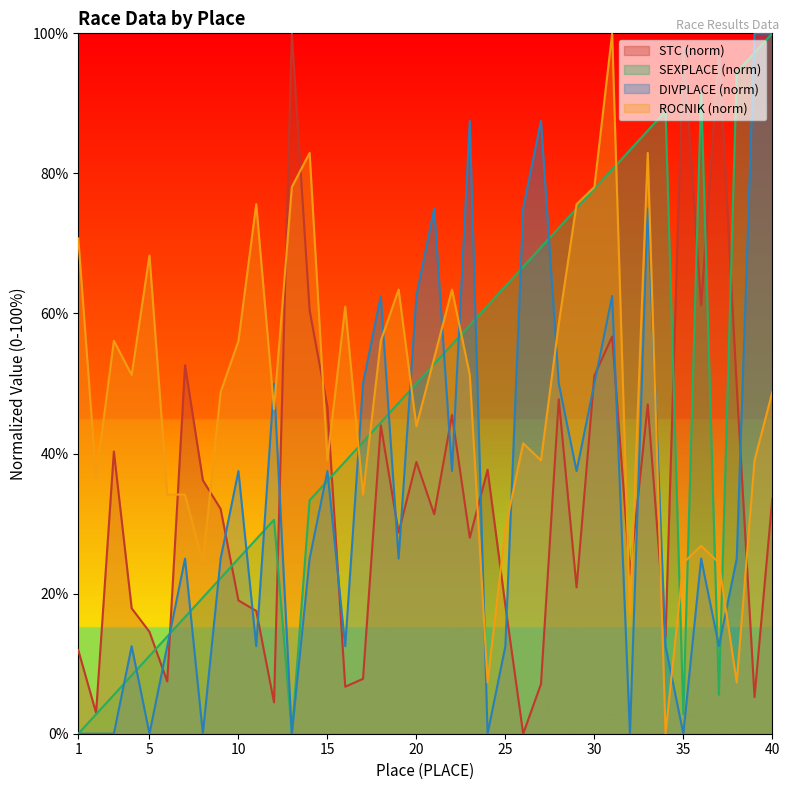

Does the chart display data point markers on the line(s)?

No